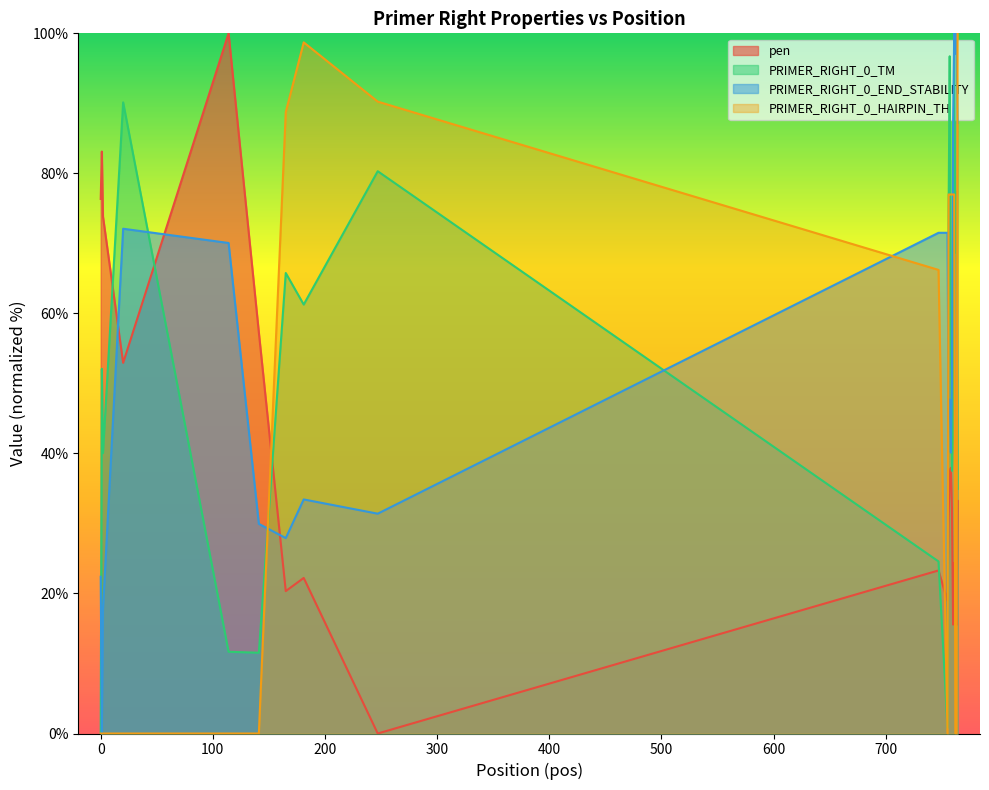

What is the greatest value displayed?

100.0